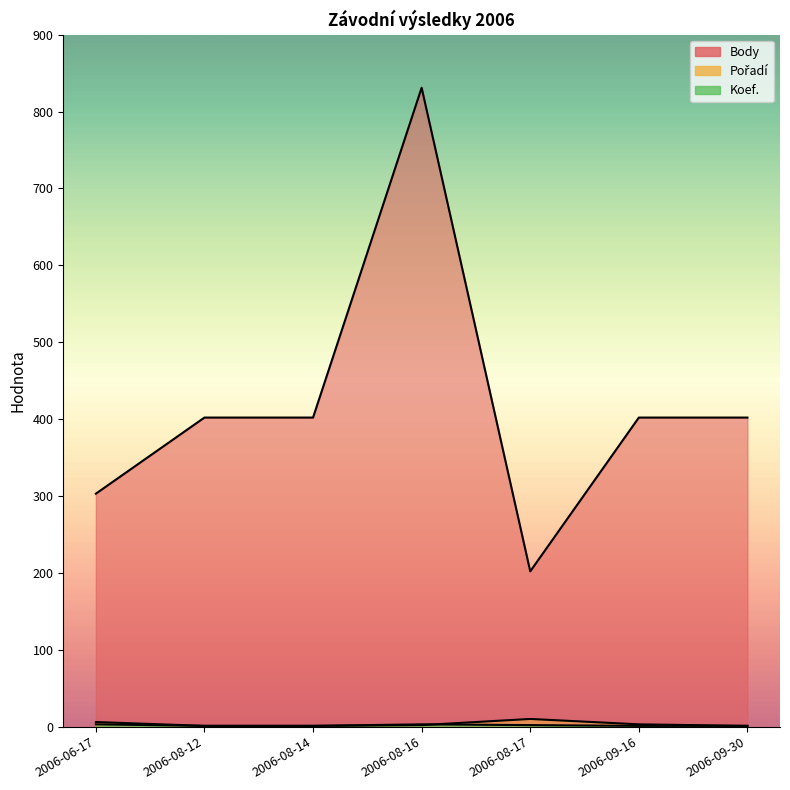

How many intersections are there between Koef. and Pořadí?

1